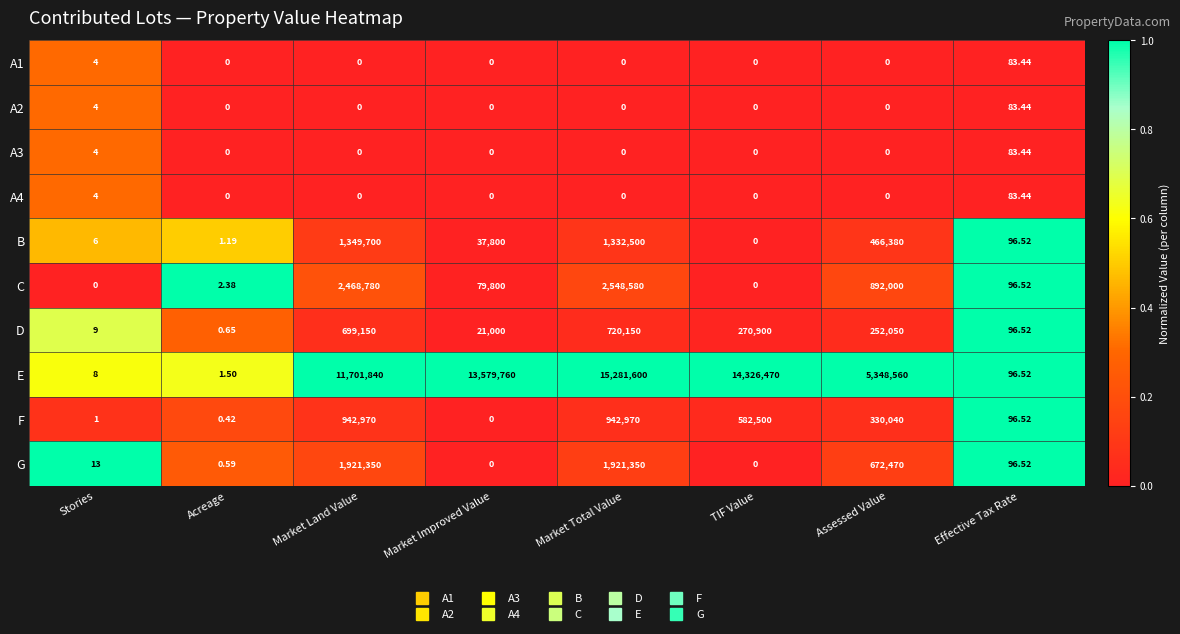

Which series has the widest spread of values?

E